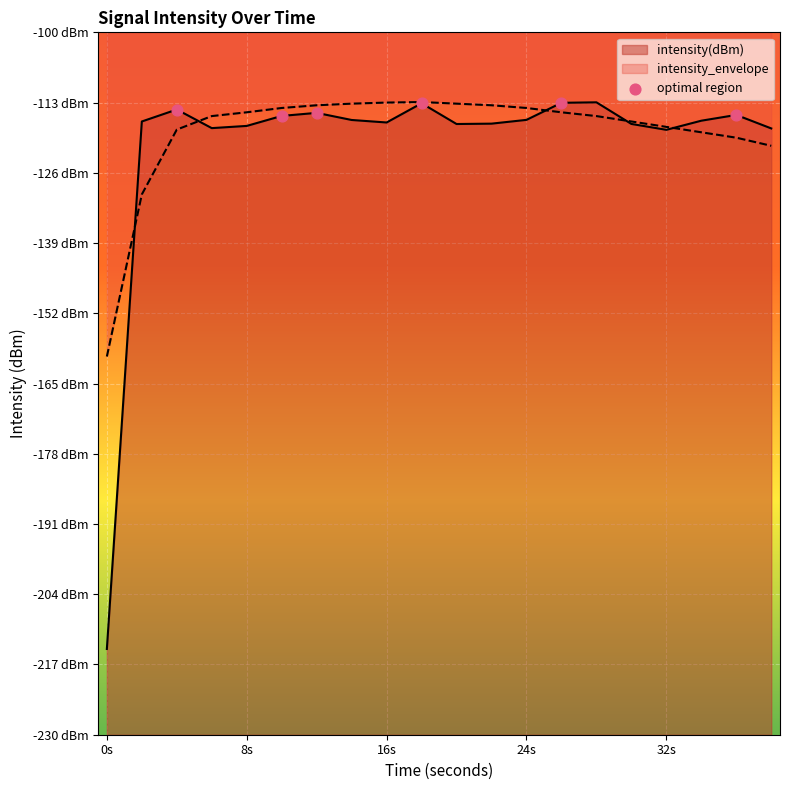

Which series contains the lowest Y value?

intensity(dBm)